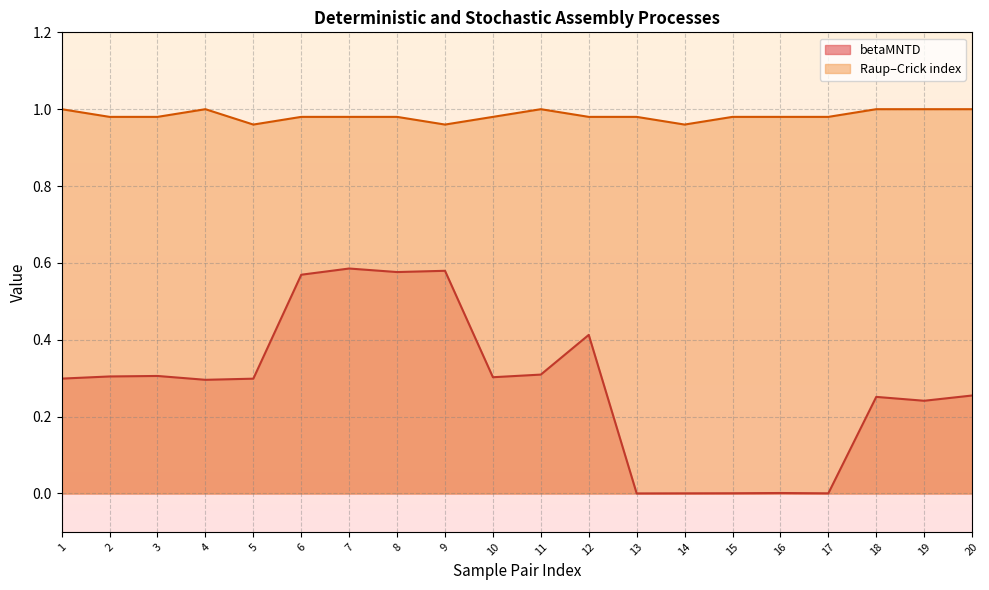

Where is the first local minimum for betaMNTD?

4